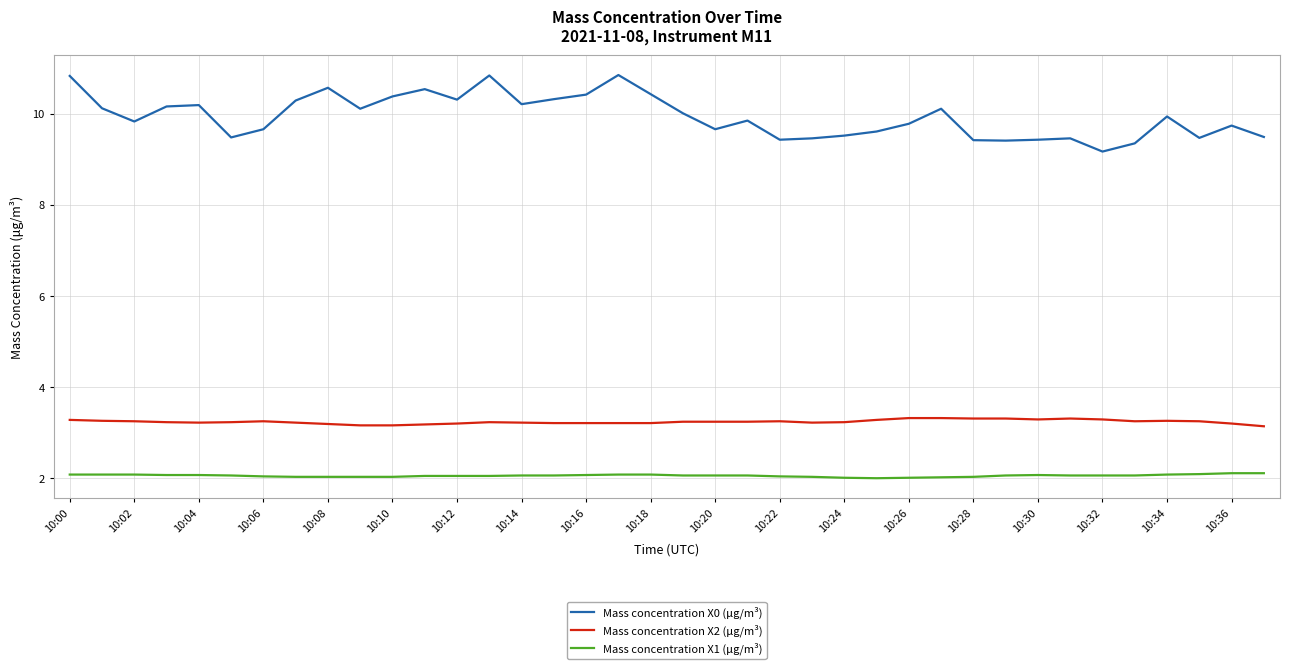

What is the difference between the maximum and minimum values in the Mass concentration X0 (μg/m³) series?

1.7